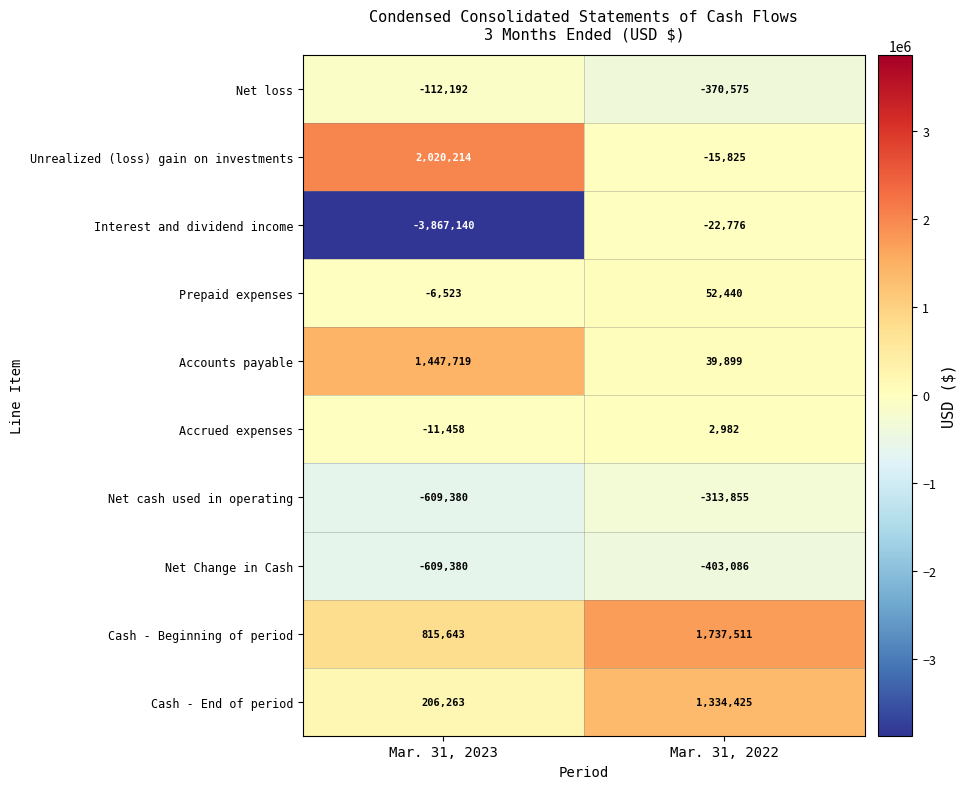

What is the sum of all Accounts payable values?

1487618